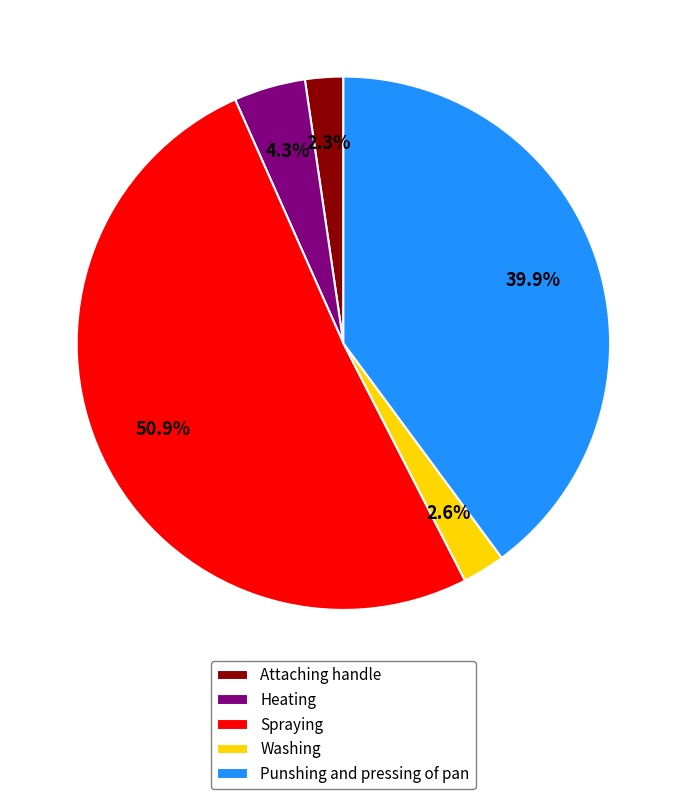

What percentage is NOT represented by Spraying?

49.1%